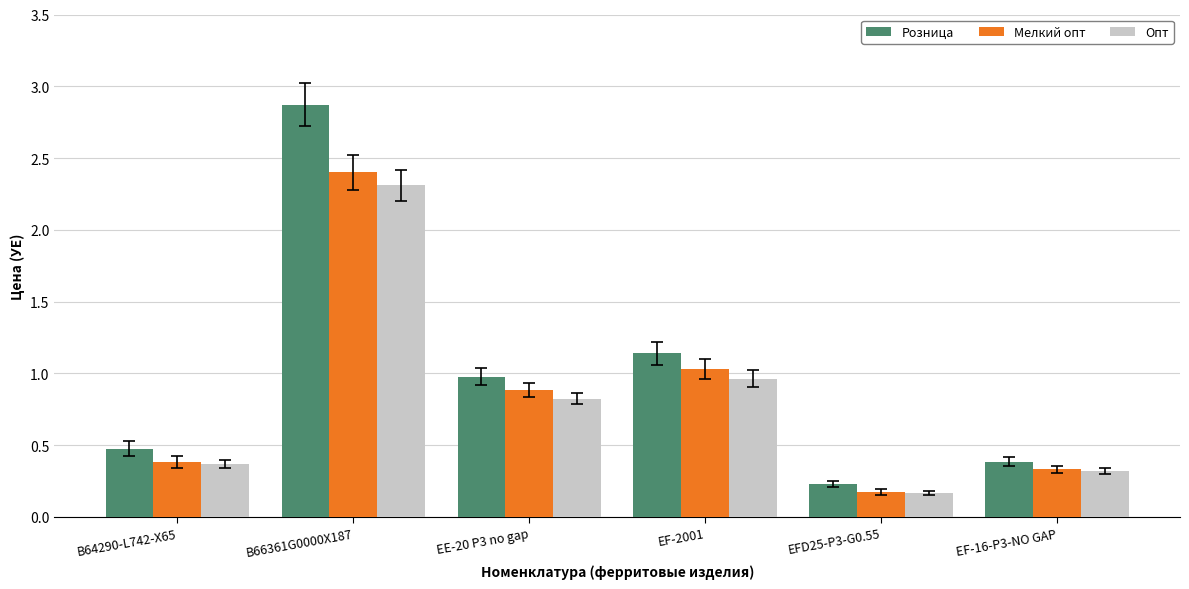

What is the minimum value shown in the chart?

0.2